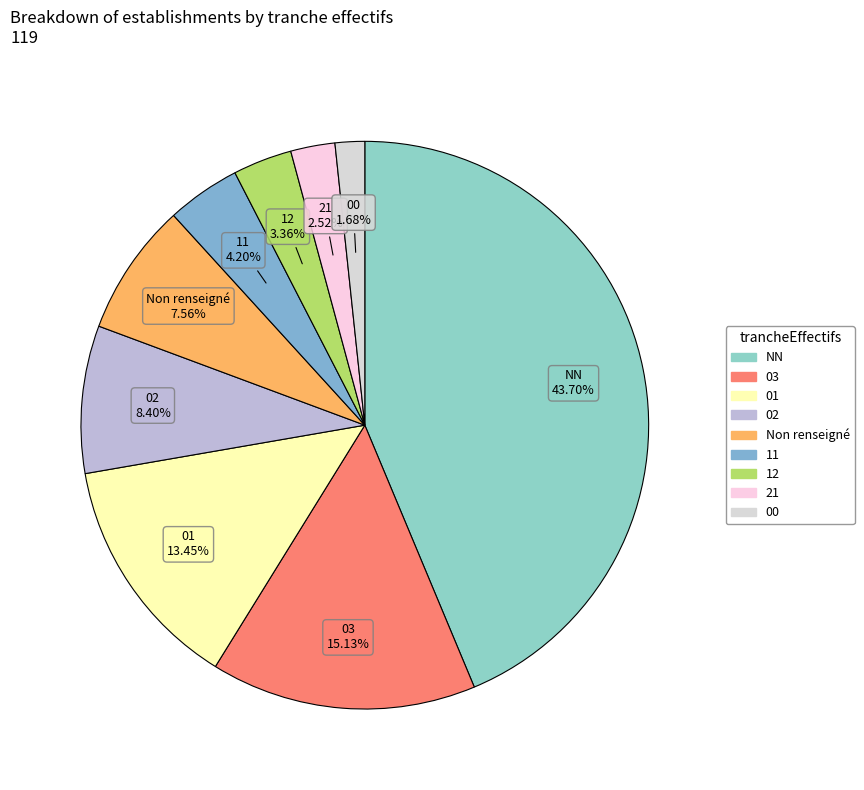

How many segments does this pie chart have?

9